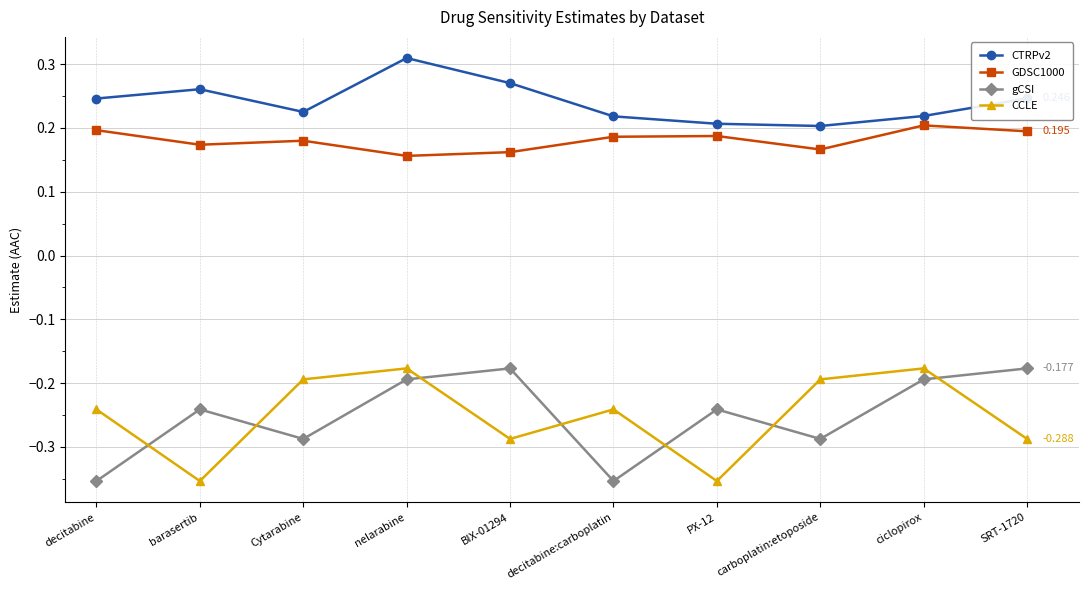

How many distinct data groups are displayed?

4